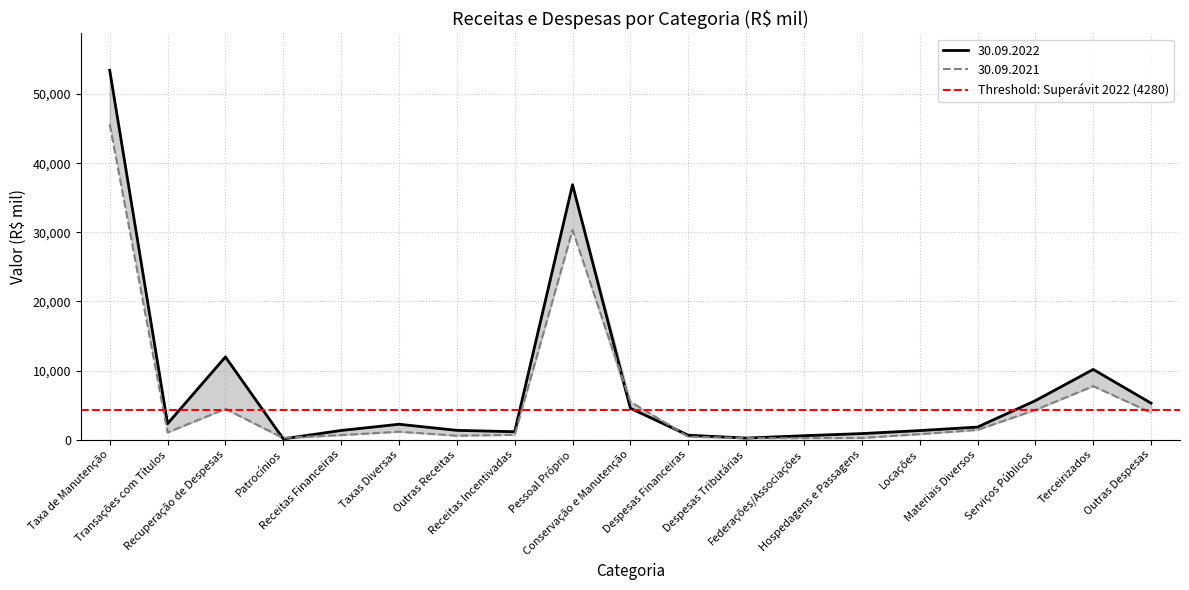

Which series has the widest spread of values?

30.09.2022